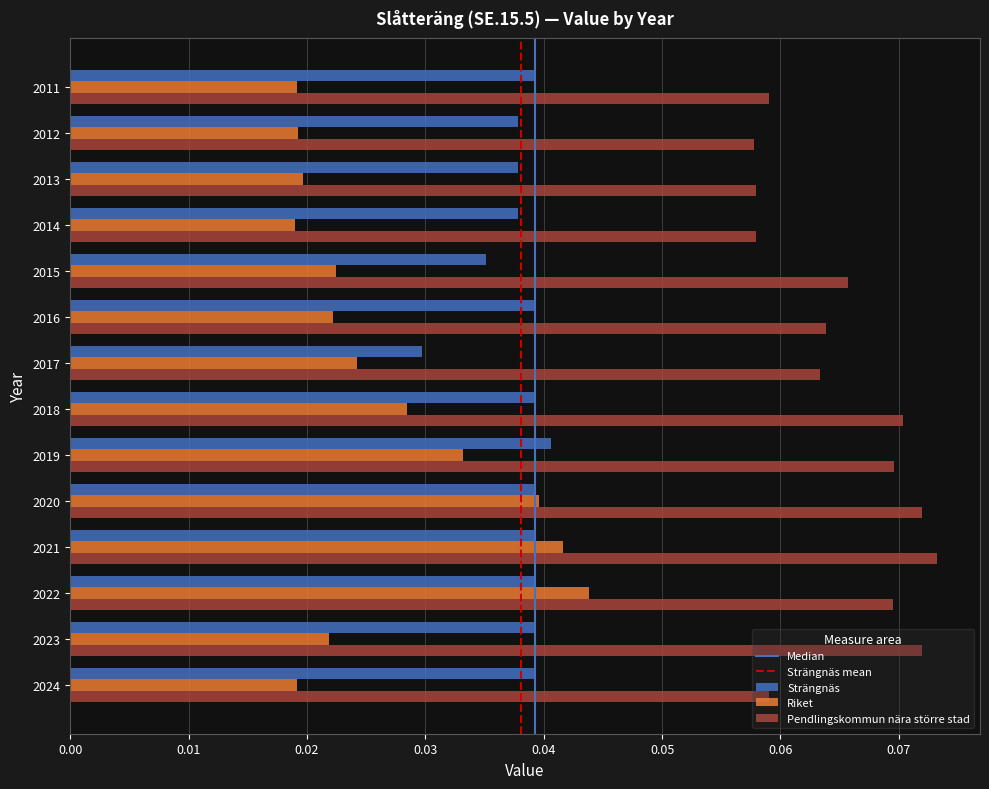

What is the sum of all Strängnäs values?

0.5